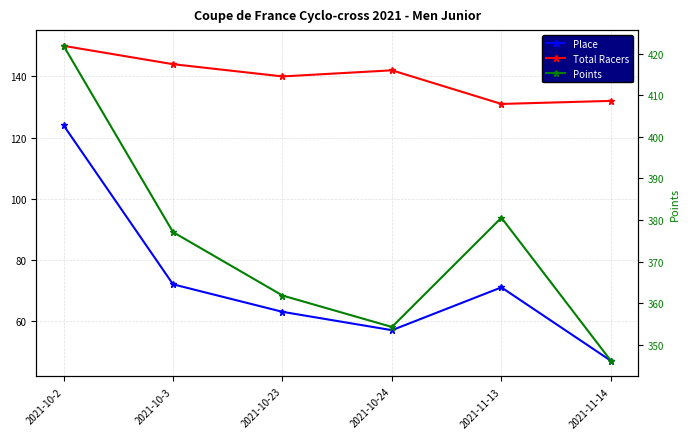

What is the label of the 2nd point from the left?

2021-10-3